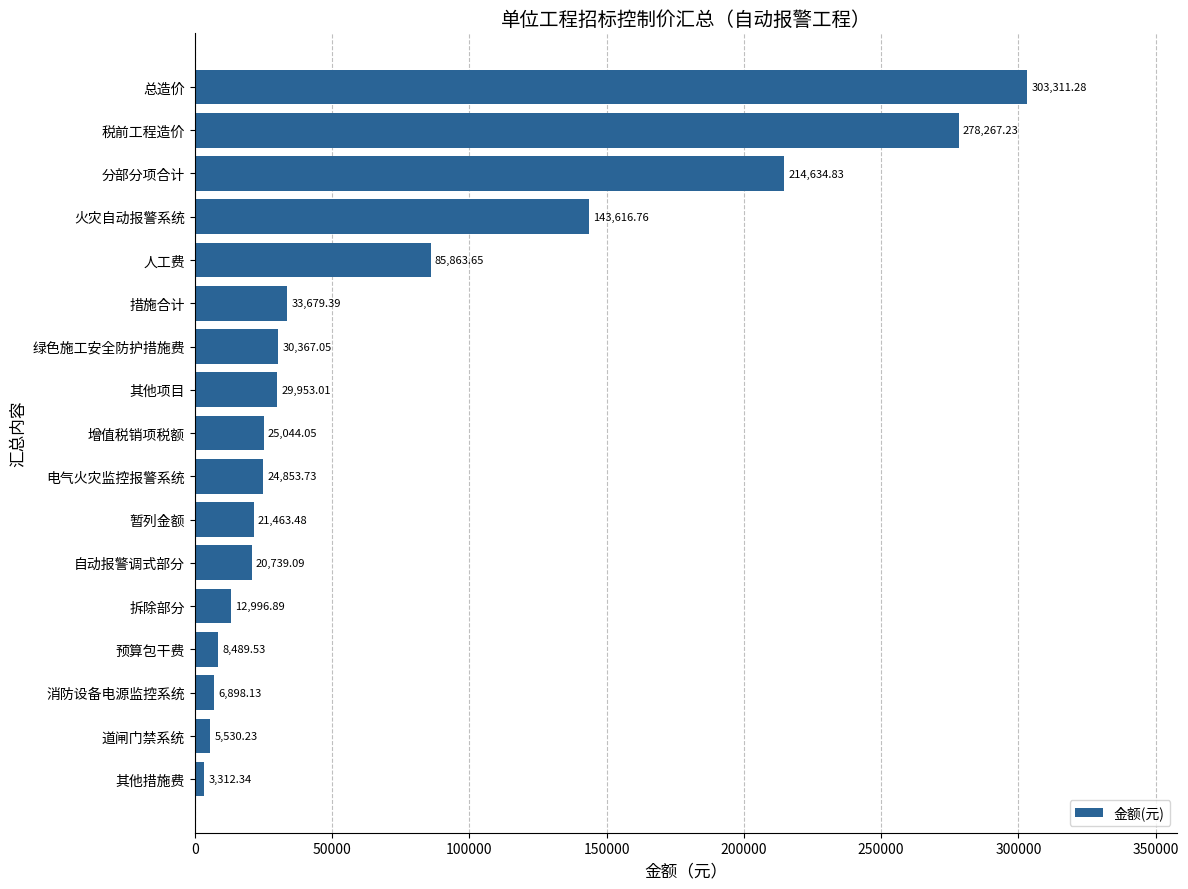

What is the minimum value shown in the chart?

3312.3